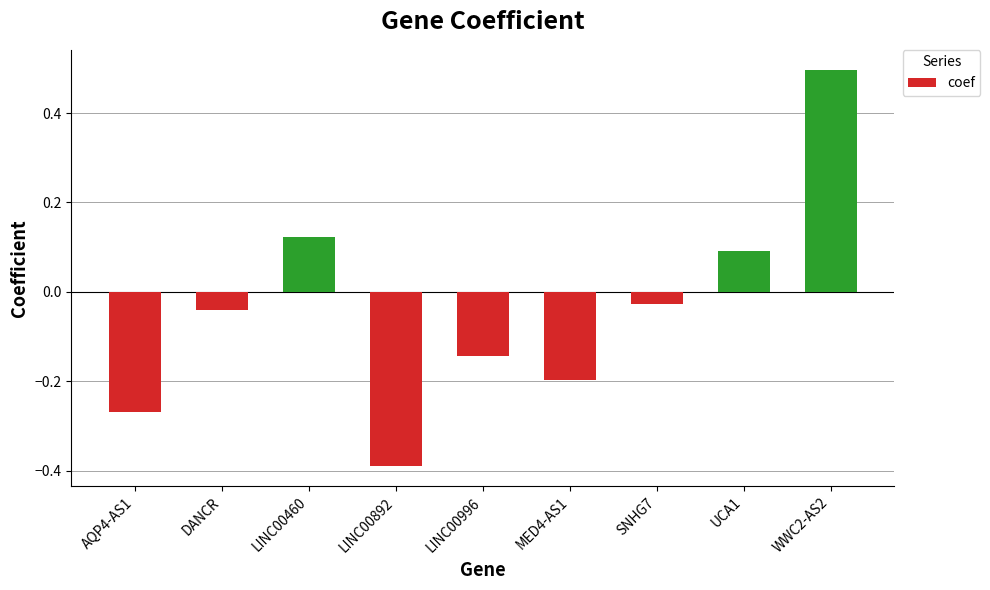

What is the change in value from DANCR to LINC00460?

+0.2